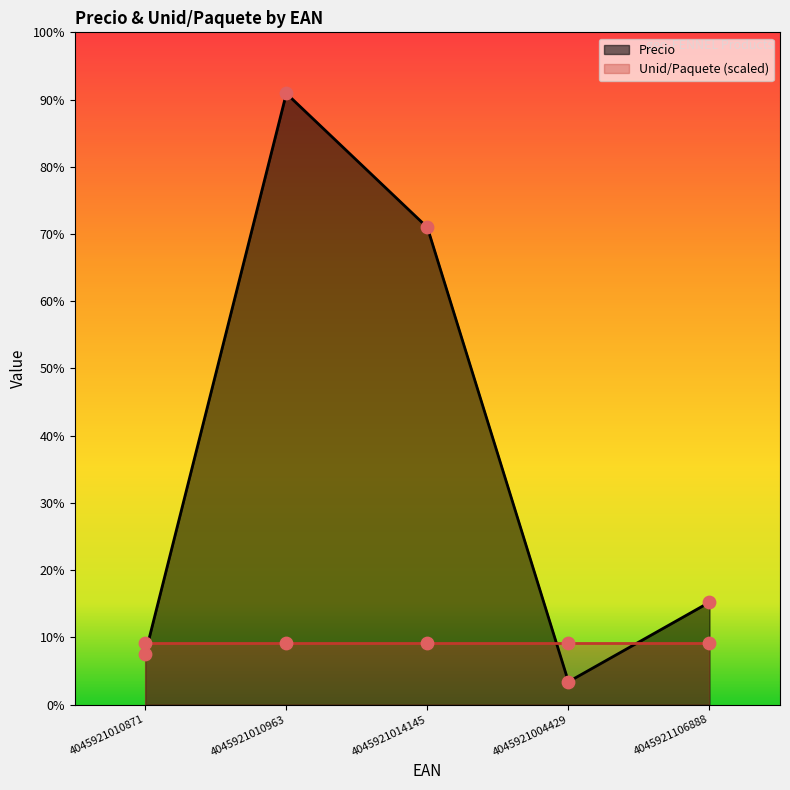

Which has a higher value, 4045921014145 or 4045921106888?

4045921014145